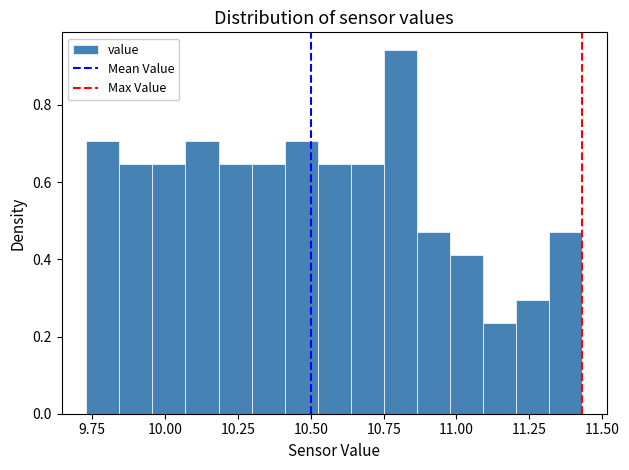

Read against the x-axis, roughly where is the centre of the tallest bar?

10.80